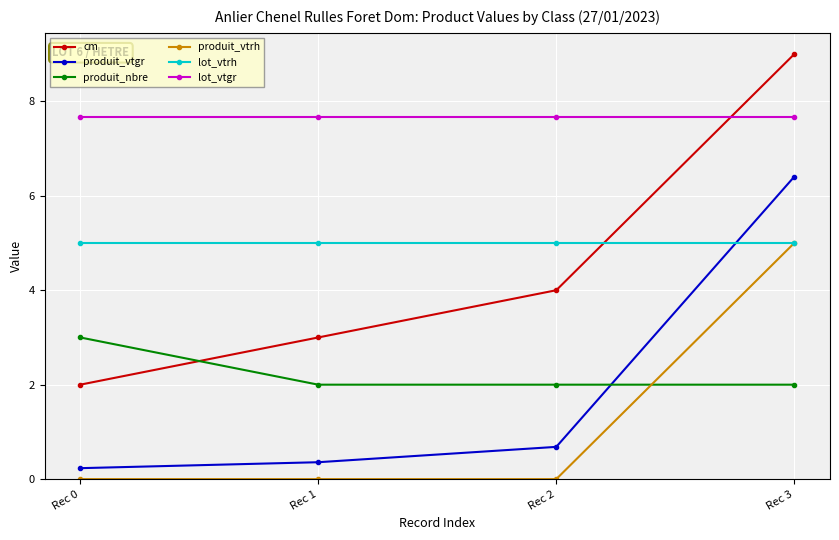

Reading right to left, list all the values displayed in this chart.

cm: 9.0	4.0	3.0	2.0
produit_vtgr: 6.4	0.7	0.4	0.2
produit_nbre: 2.0	2.0	2.0	3.0
produit_vtrh: 5.0	0.0	0.0	0.0
lot_vtrh: 5.0	5.0	5.0	5.0
lot_vtgr: 7.7	7.7	7.7	7.7